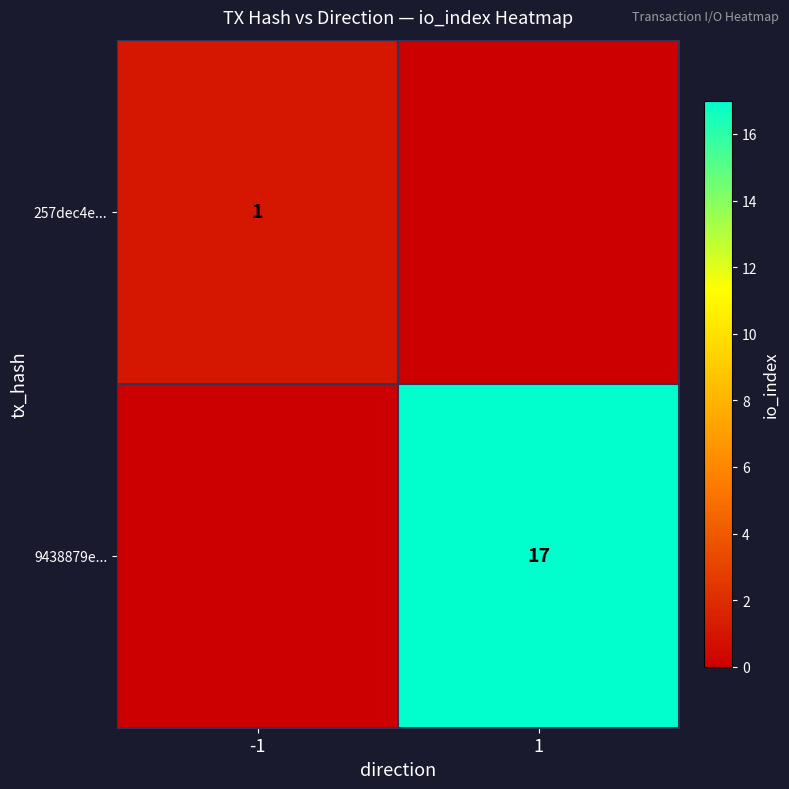

True or false: 257dec4e... has a value of 2 at -1.

False